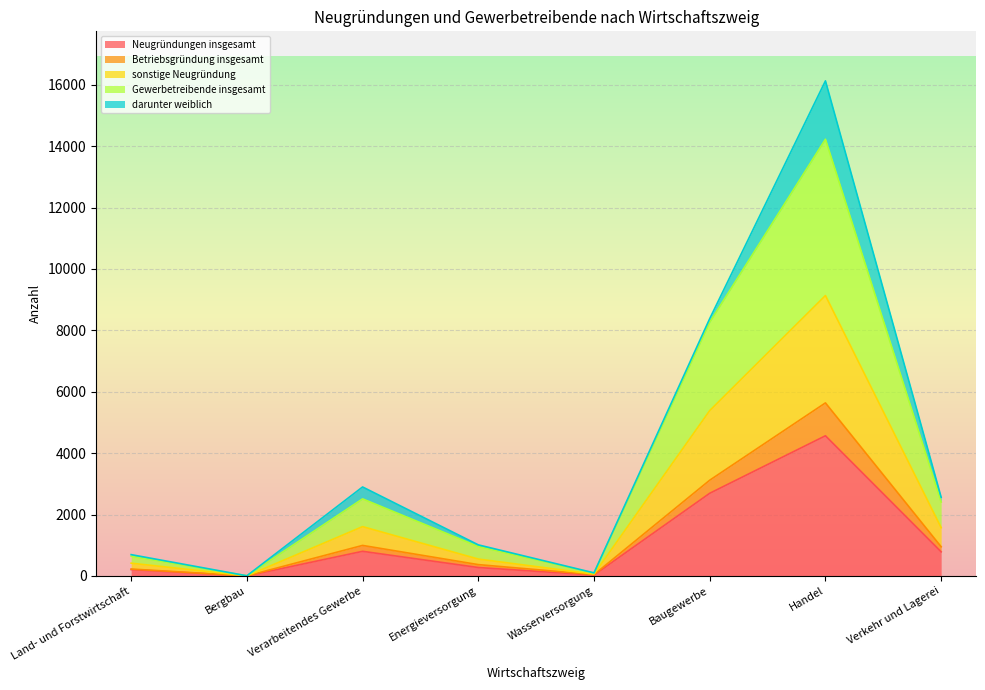

At which label does Neugründungen insgesamt reach its peak?

Handel